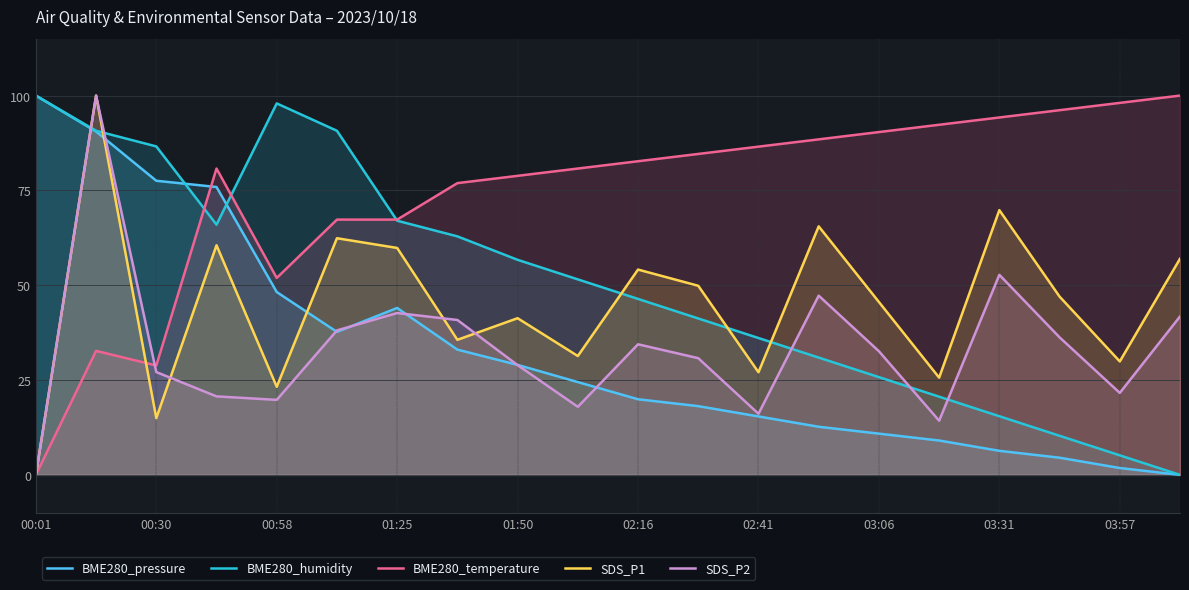

The value of BME280_humidity at 00:30 is 55.5. True or false?

False